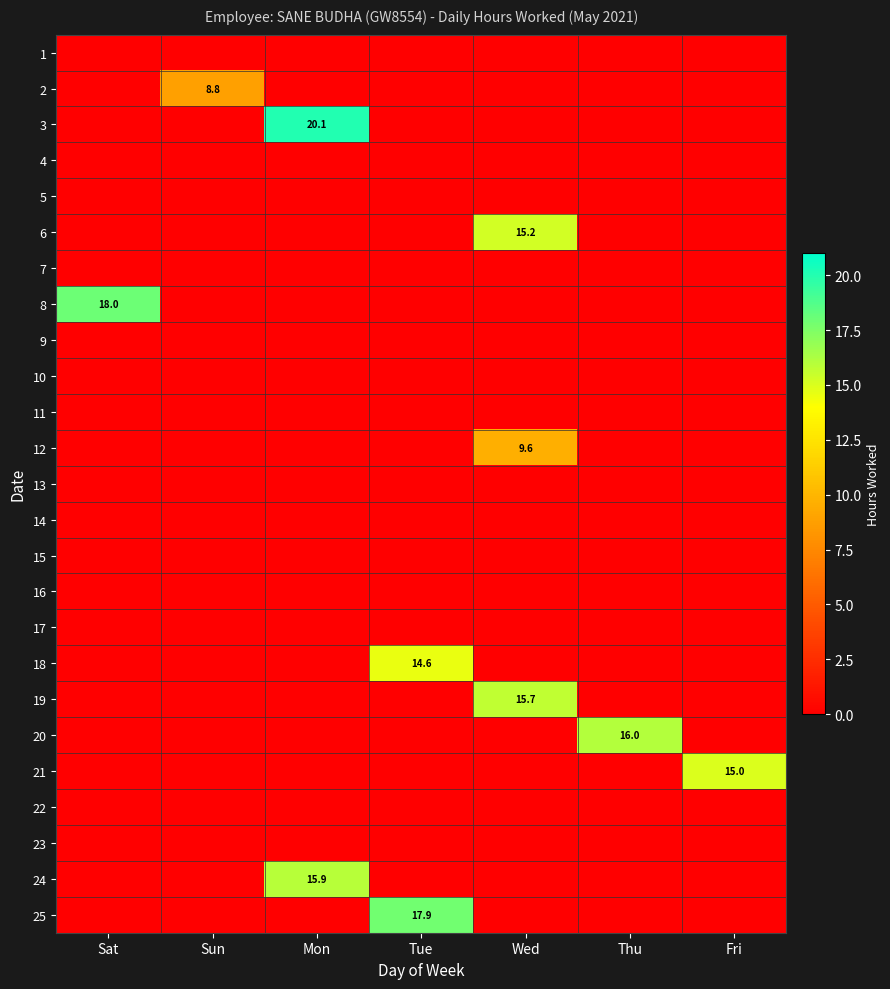

Which series changed the most between Wed and Fri?

19